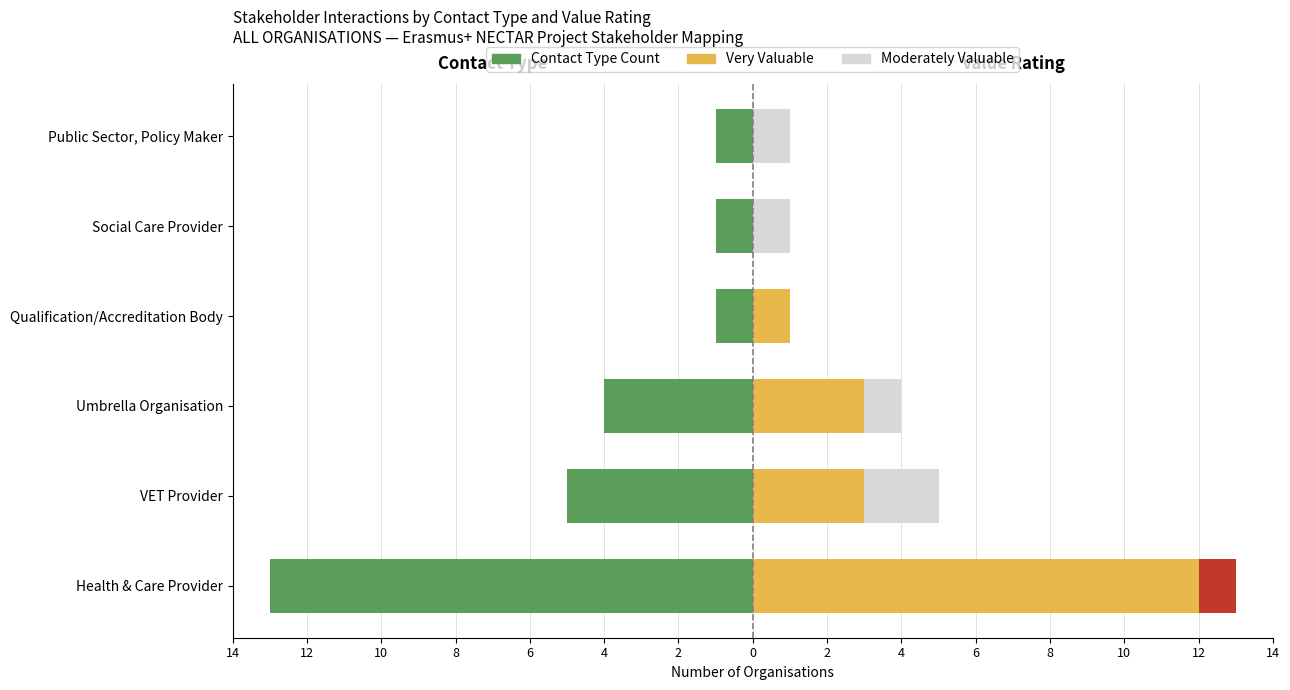

Count the number of categories in the chart.

6